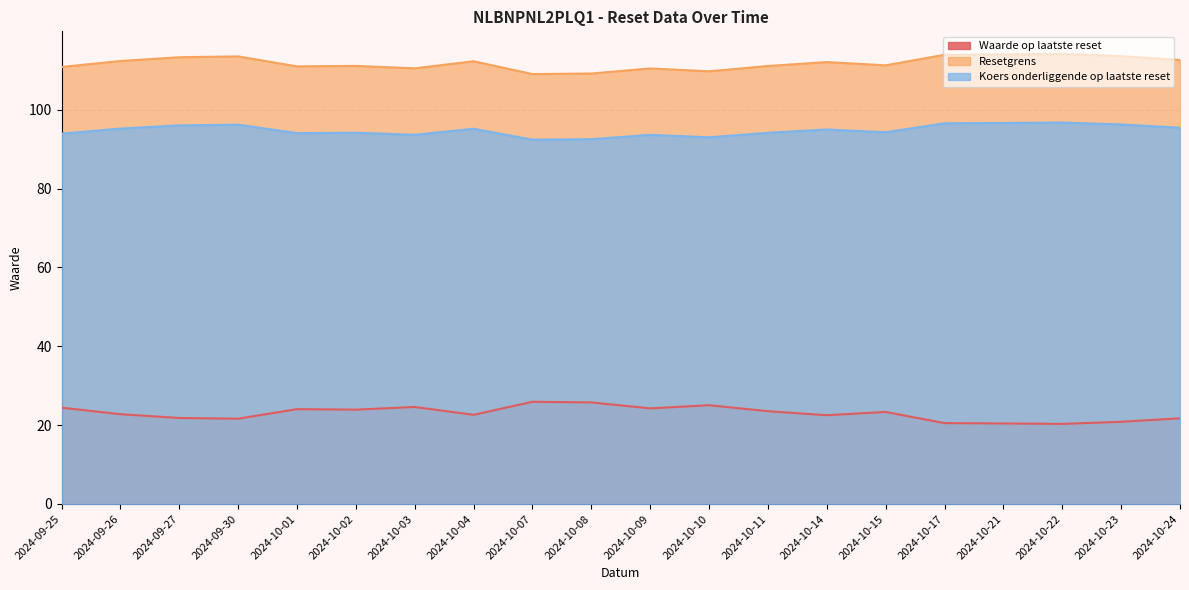

Between 2024-09-25 and 2024-10-21, which series saw the biggest shift?

Waarde op laatste reset